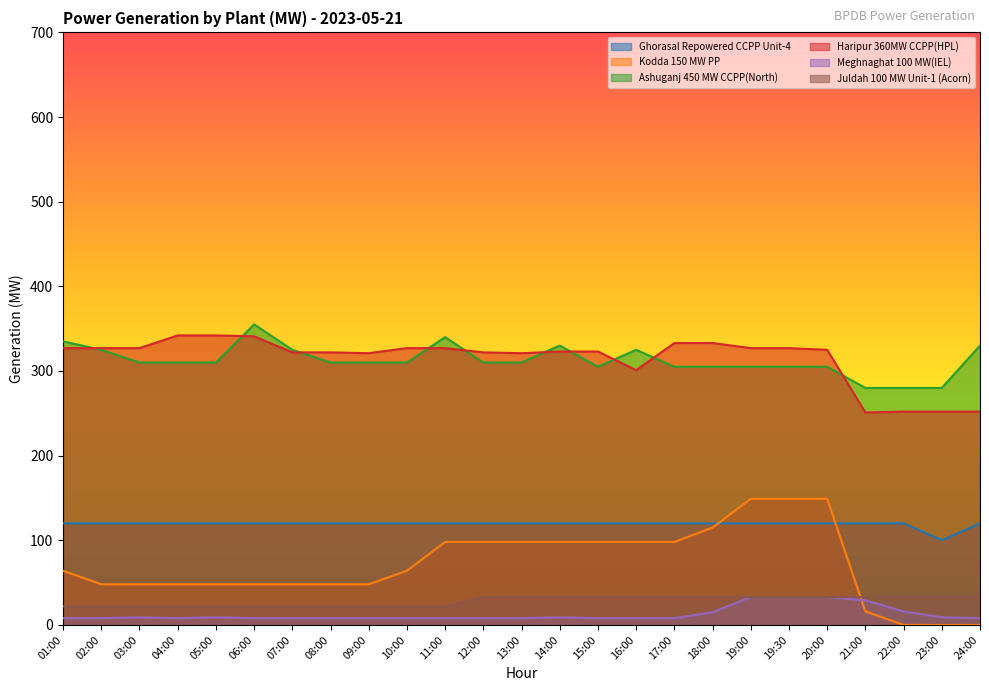

Is it true that Juldah 100 MW Unit-1 (Acorn) equals 9 at 11:00?

False